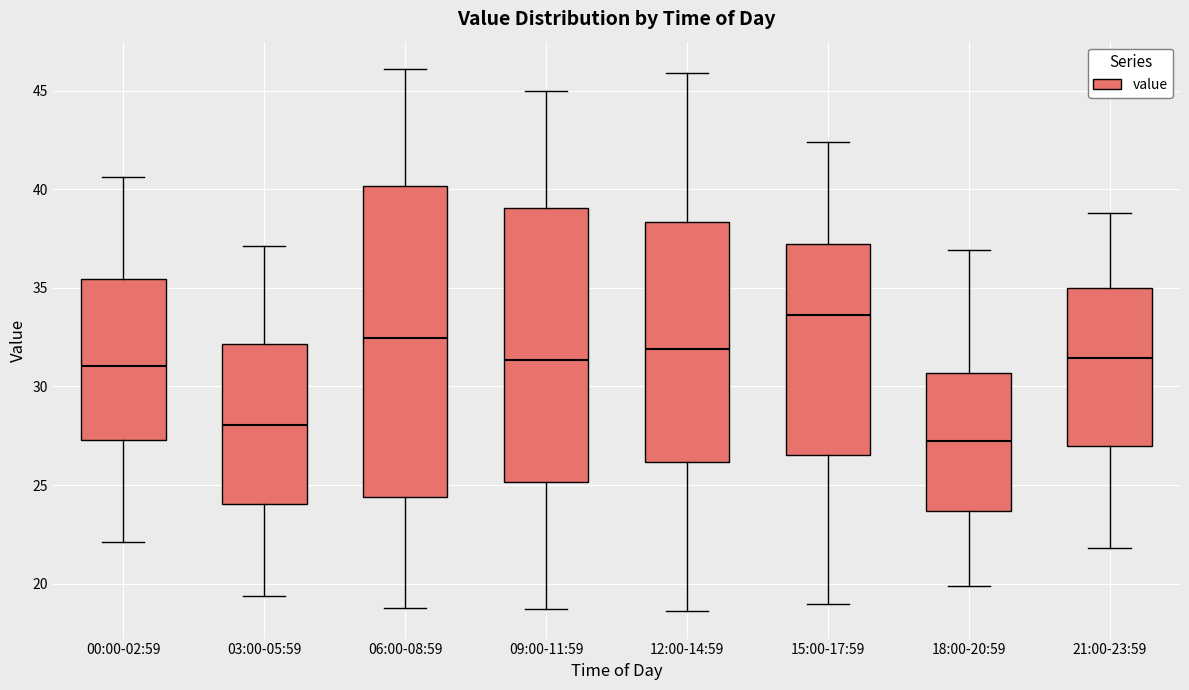

Comparing the boxes themselves (not the whiskers), which one is the tallest?

06:00-08:59